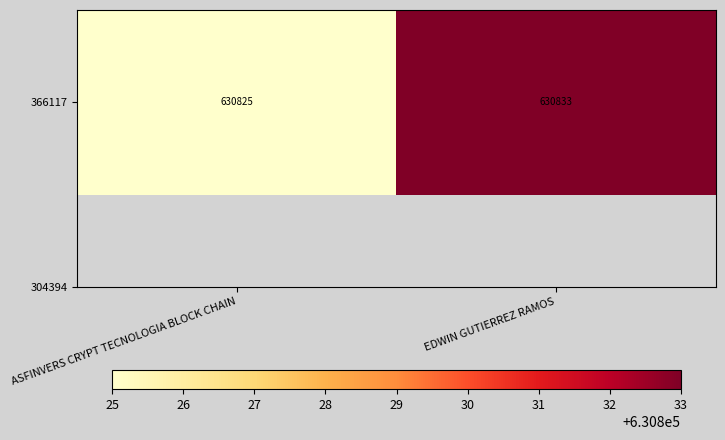

Reading right to left, what are all the values shown in this chart?

EDWIN GUTIERREZ RAMOS=630833	ASFINVERS CRYPT TECNOLOGIA BLOCK CHAIN=630825